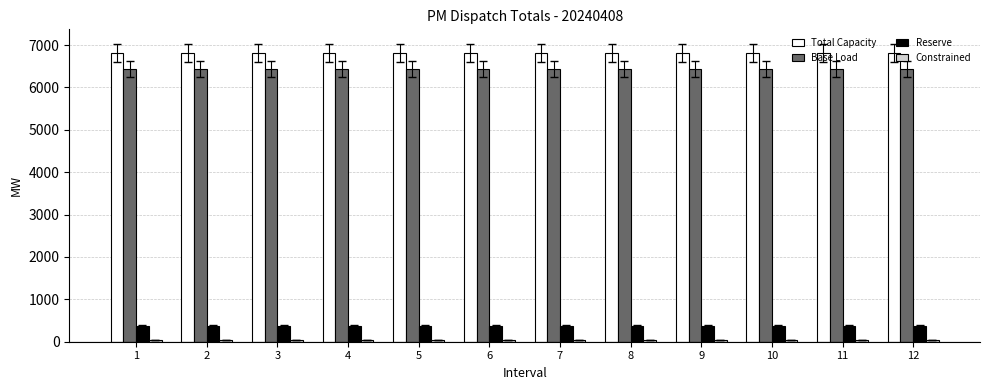

The value of Base Load at 9 is 6436.1. True or false?

True